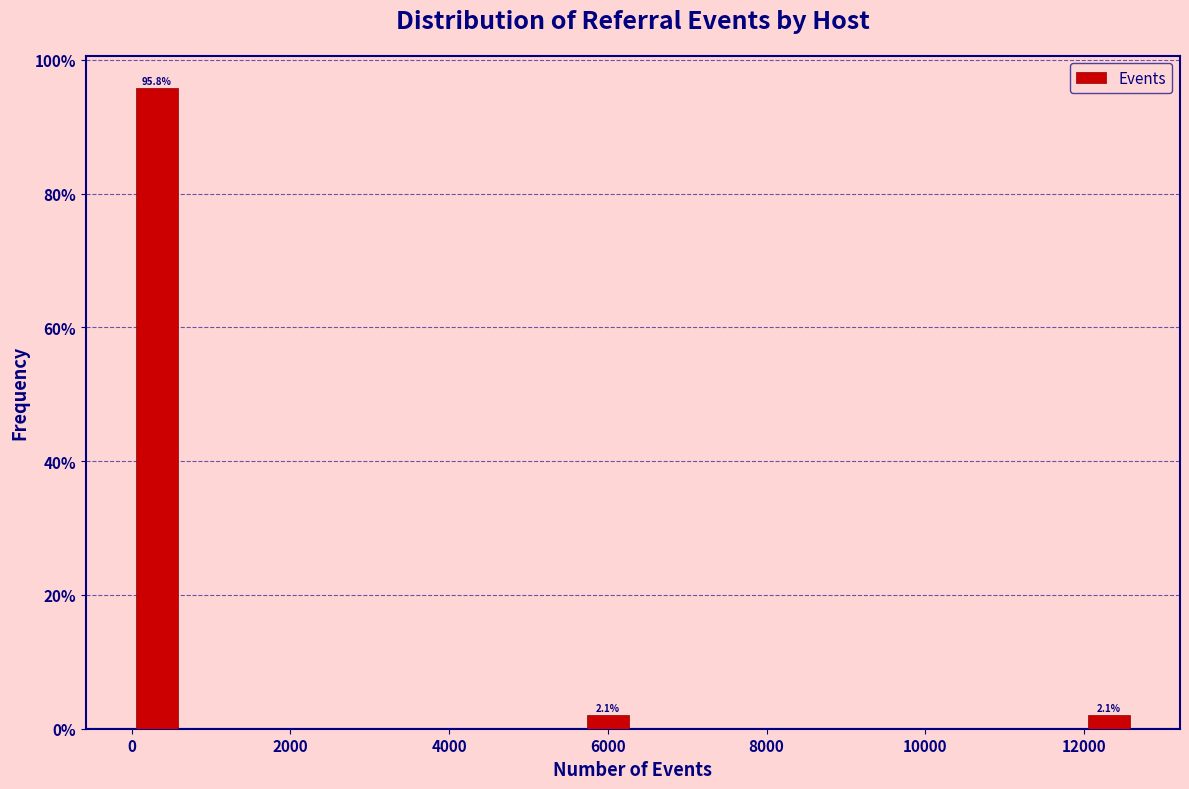

Around what value on the x-axis is the tallest bar? Give the approximate position of its centre, as read against the axis.

400